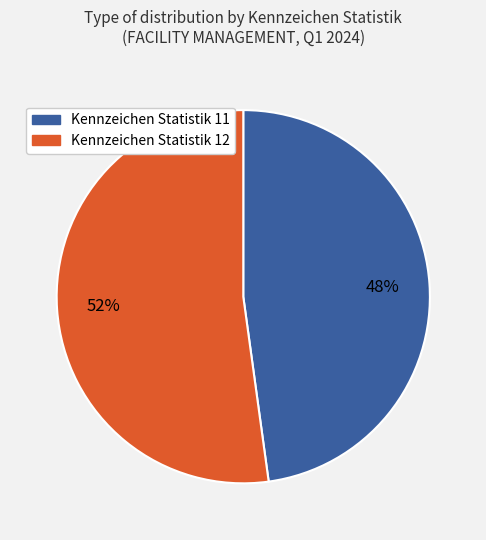

To the nearest percent, what is the average slice percentage?

50%